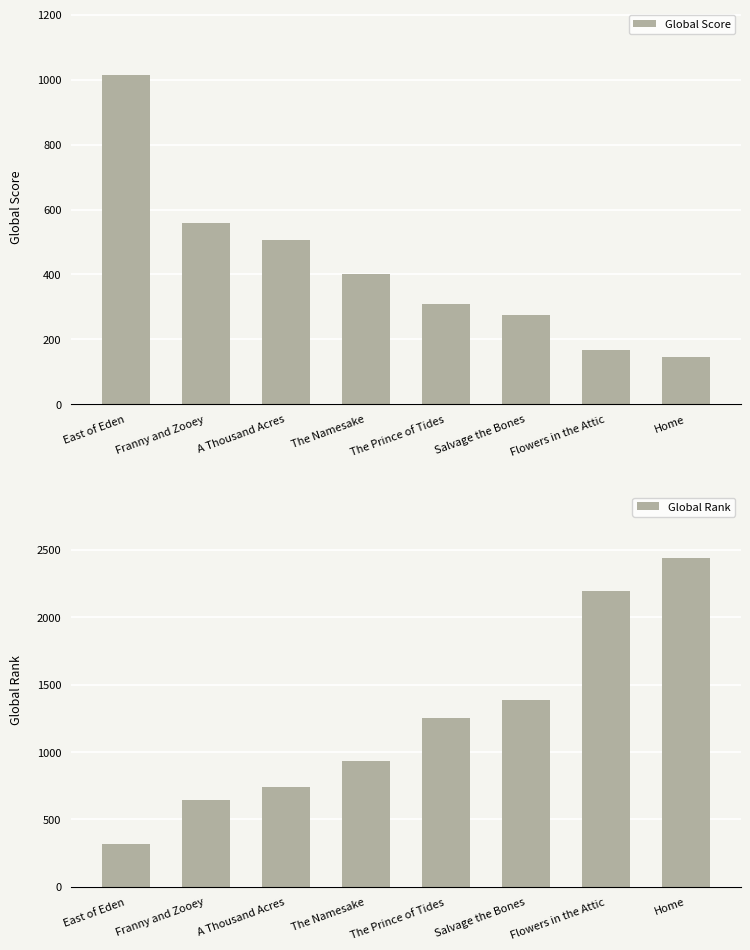

True or false: Global Score has a value of 1014 at East of Eden.

True